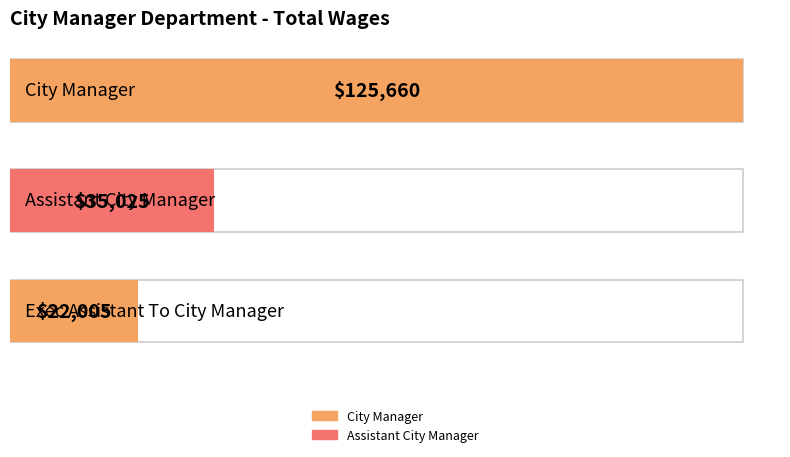

What value does the data have at City Manager, to the nearest 10?

125660